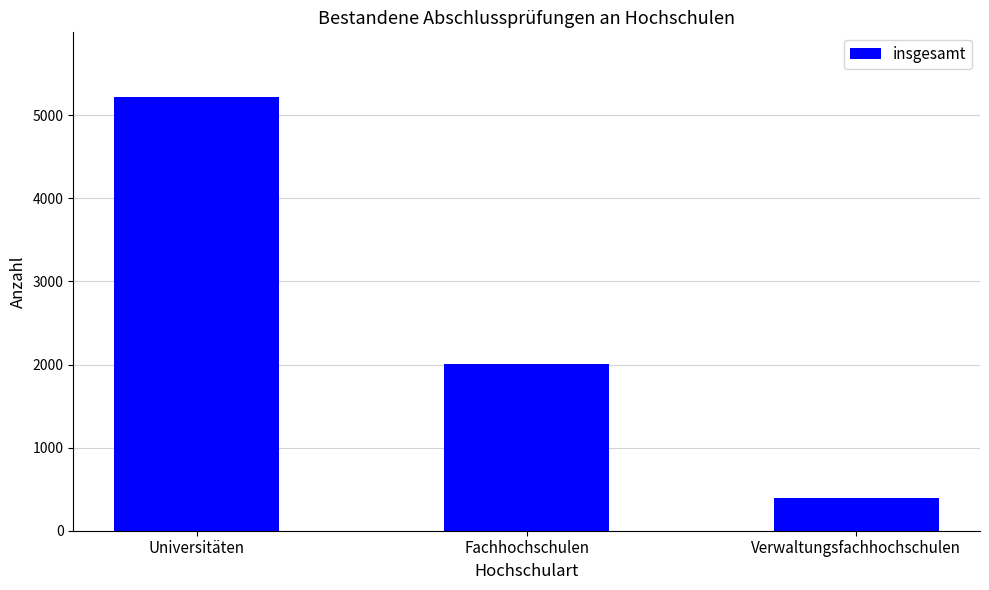

Count the values in the range 392 to 5216.

3